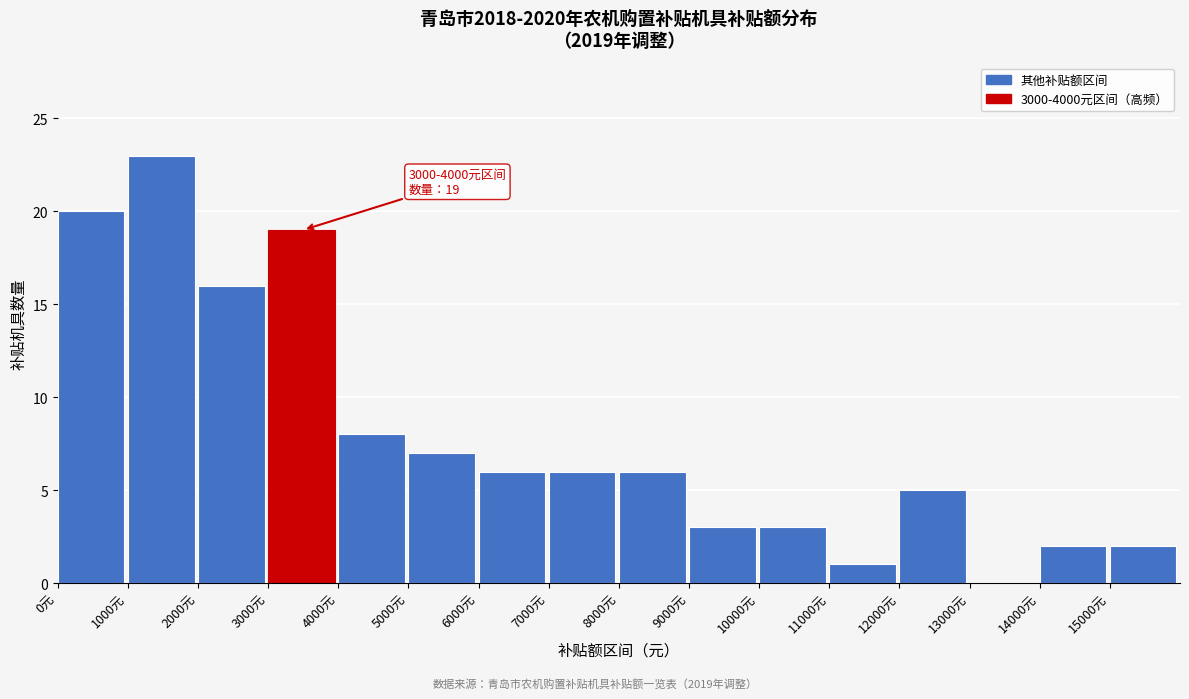

Over which range of the x-axis is the bar tallest?

1000 to 2000